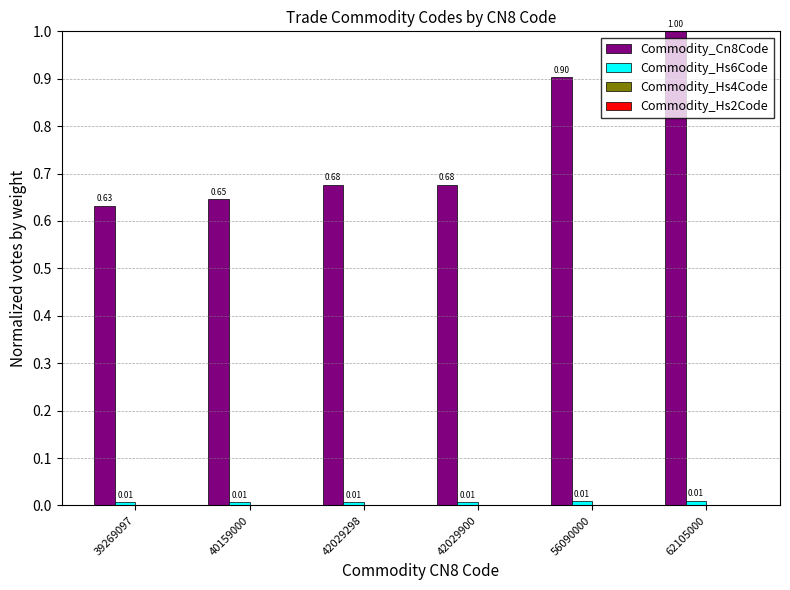

Which series changed the most between 42029298 and 56090000?

Commodity_Cn8Code